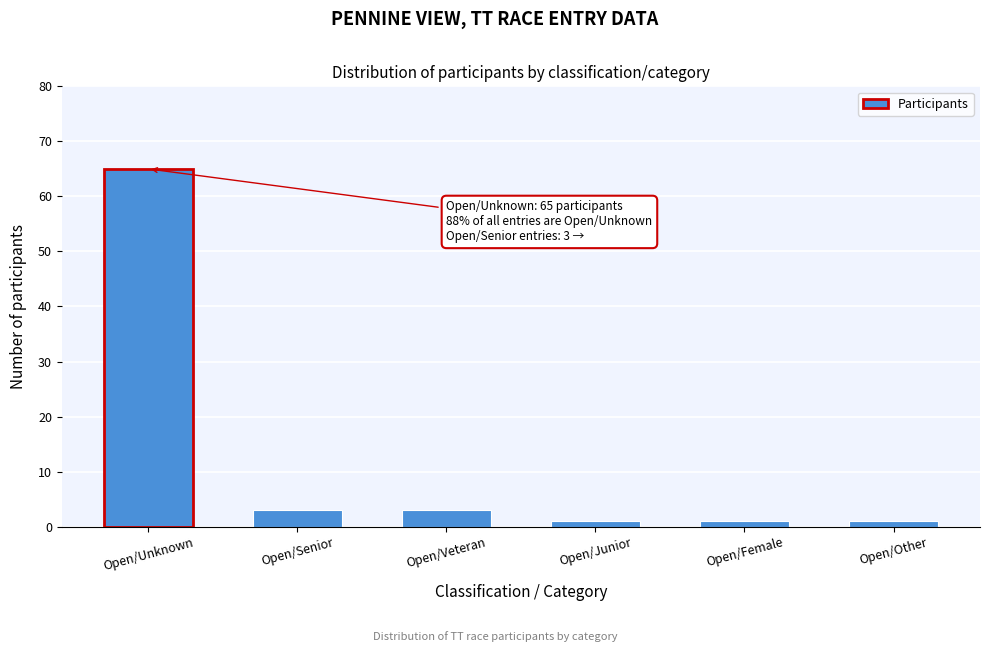

Reading left to right, transcribe all the data shown in this chart.

Open/Unknown=65	Open/Senior=3	Open/Veteran=3	Open/Junior=1	Open/Female=1	Open/Other=1